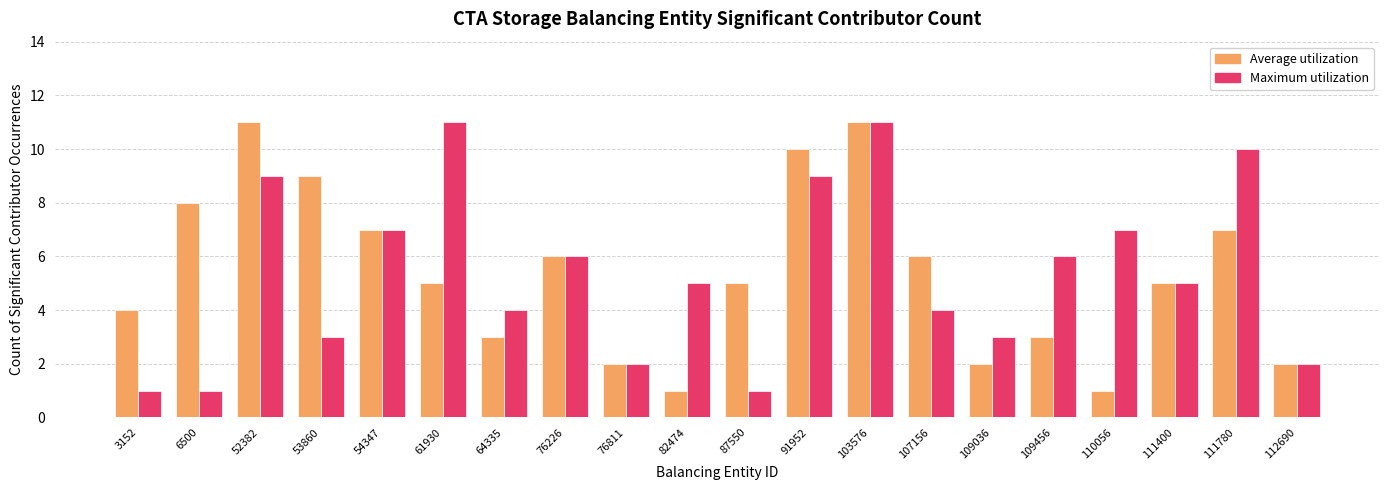

What is the difference between the highest and lowest values at 3152?

3